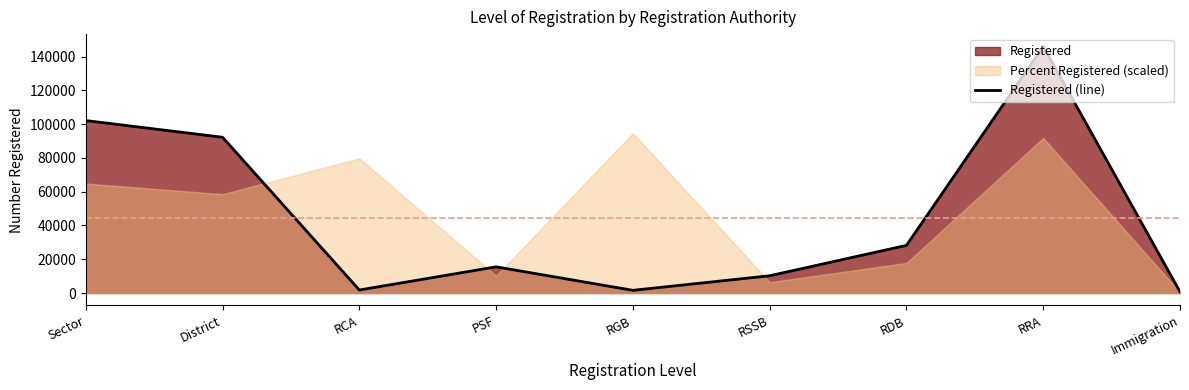

Where is the data nearest to the value 73384?

District